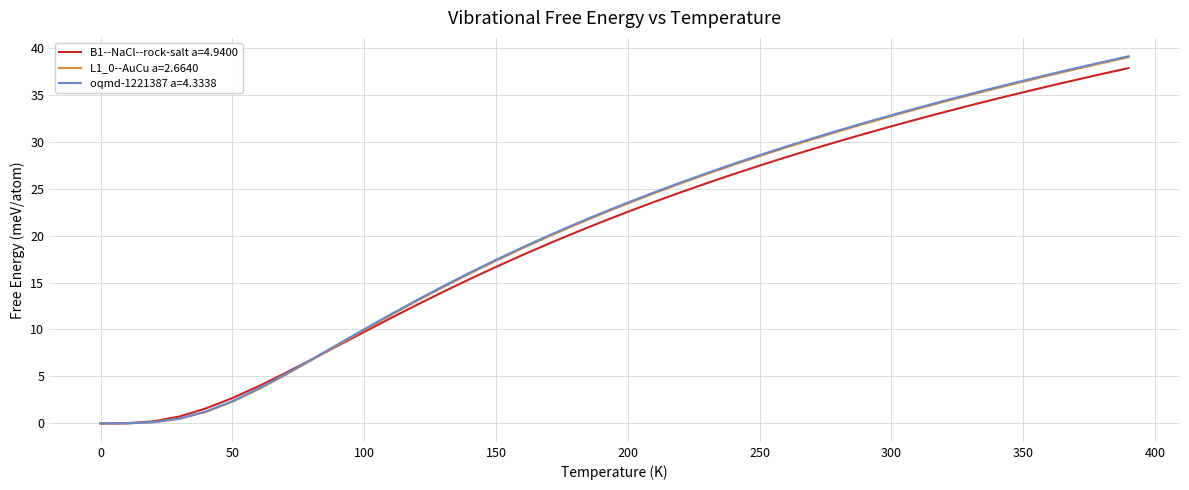

What is the highest value of the L1_0--AuCu a=2.6640 series?

39.0